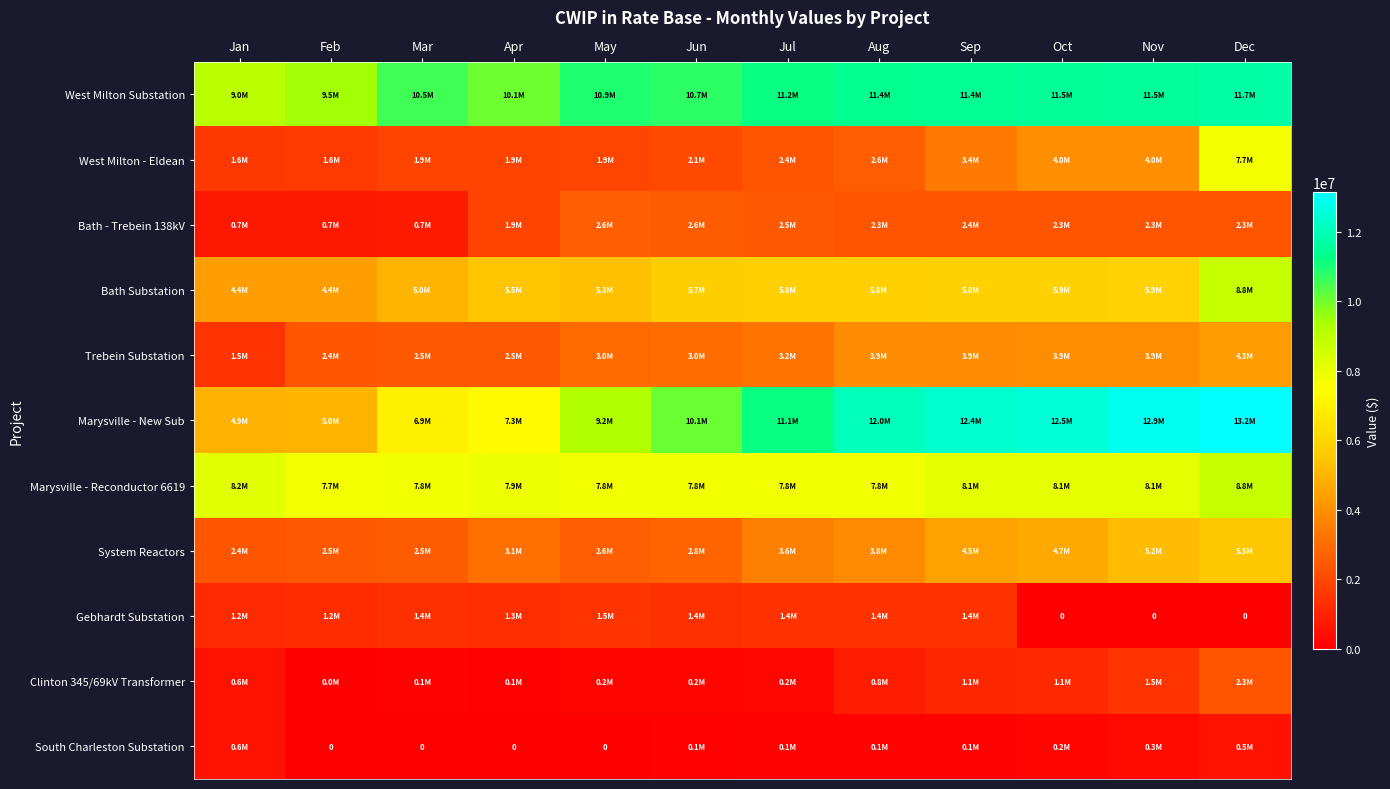

What is the approximate value of South Charleston Substation at Sep?

142237.0